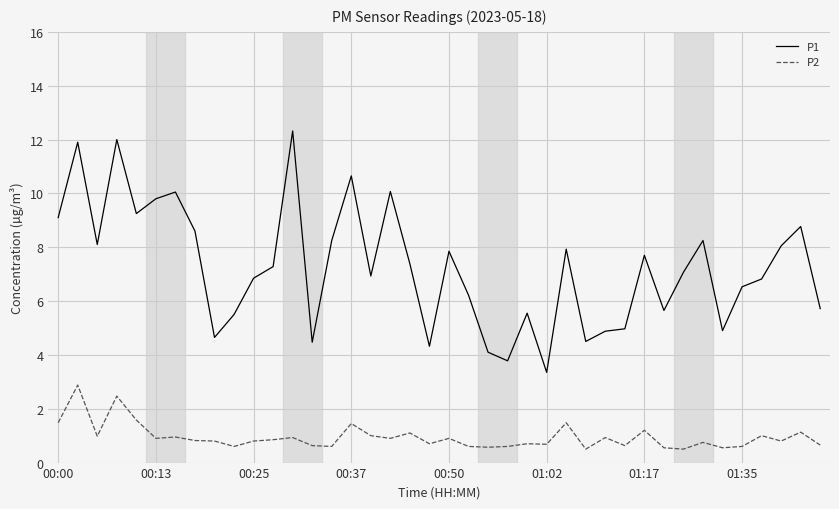

Does the chart have visible grid lines?

Yes